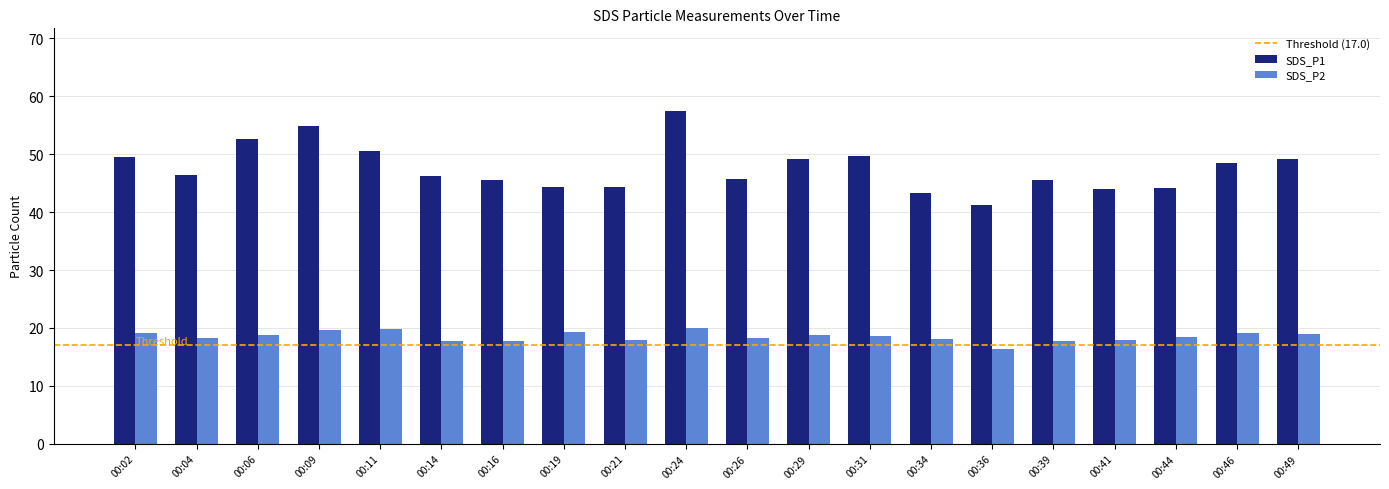

What is the difference between the highest and lowest values at 00:11?

30.8